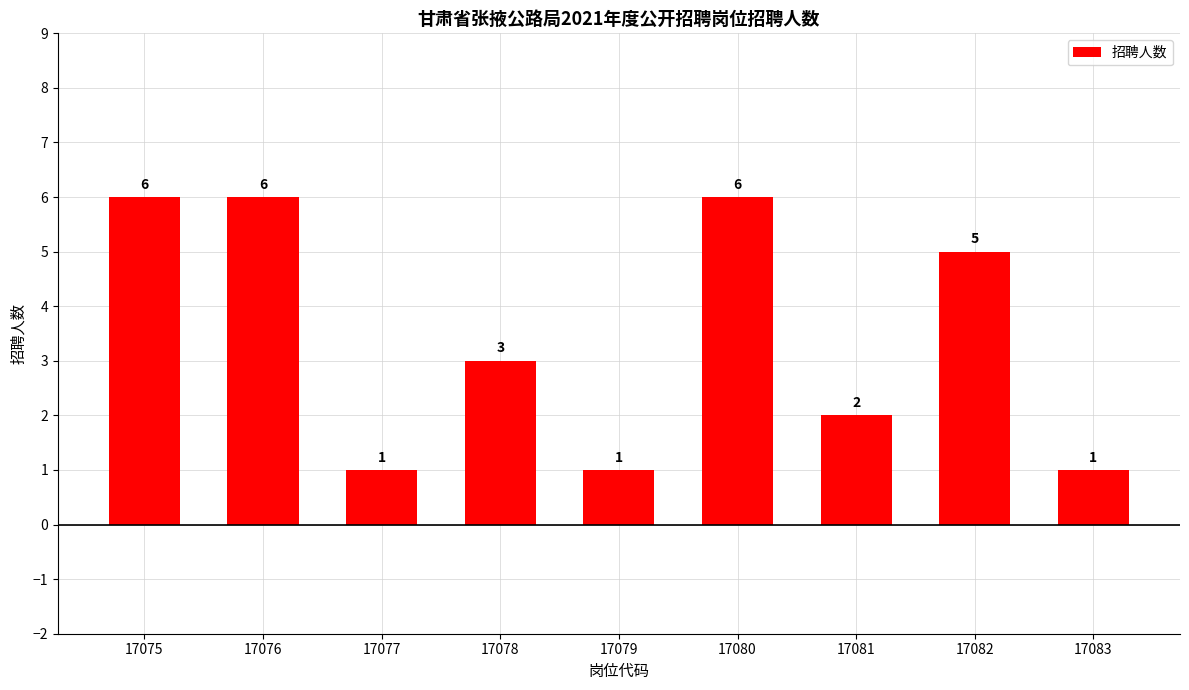

How many categories are shown in the chart?

9